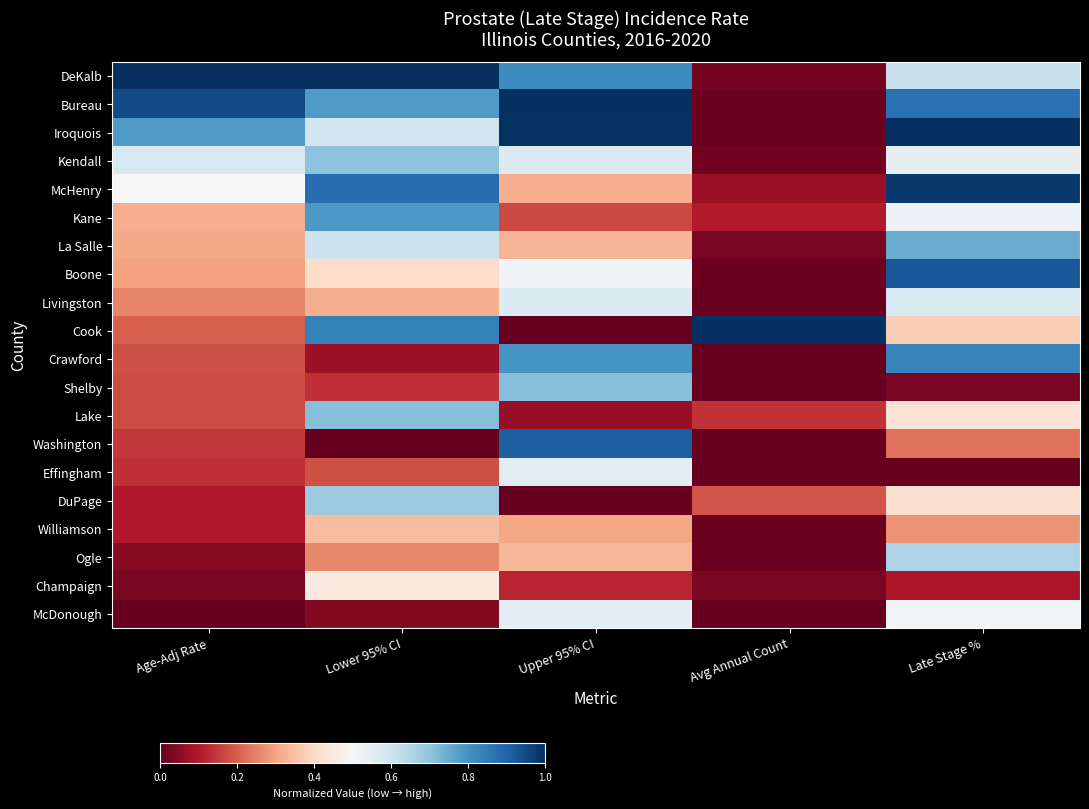

Reading left to right, list all the values displayed in this chart.

DeKalb: Age-Adj Rate=1.0	Lower 95% CI=1.0	Upper 95% CI=0.8	Avg Annual Count=0.0	Late Stage %=0.6
Bureau: Age-Adj Rate=0.9	Lower 95% CI=0.8	Upper 95% CI=1.0	Avg Annual Count=0.0	Late Stage %=0.9
Iroquois: Age-Adj Rate=0.8	Lower 95% CI=0.6	Upper 95% CI=1.0	Avg Annual Count=0.0	Late Stage %=1.0
Kendall: Age-Adj Rate=0.6	Lower 95% CI=0.7	Upper 95% CI=0.6	Avg Annual Count=0.0	Late Stage %=0.5
McHenry: Age-Adj Rate=0.5	Lower 95% CI=0.9	Upper 95% CI=0.3	Avg Annual Count=0.1	Late Stage %=1.0
Kane: Age-Adj Rate=0.3	Lower 95% CI=0.8	Upper 95% CI=0.2	Avg Annual Count=0.1	Late Stage %=0.5
La Salle: Age-Adj Rate=0.3	Lower 95% CI=0.6	Upper 95% CI=0.3	Avg Annual Count=0.0	Late Stage %=0.7
Boone: Age-Adj Rate=0.3	Lower 95% CI=0.4	Upper 95% CI=0.5	Avg Annual Count=0.0	Late Stage %=0.9
Livingston: Age-Adj Rate=0.3	Lower 95% CI=0.3	Upper 95% CI=0.6	Avg Annual Count=0.0	Late Stage %=0.6
Cook: Age-Adj Rate=0.2	Lower 95% CI=0.8	Upper 95% CI=0.0	Avg Annual Count=1.0	Late Stage %=0.4
Crawford: Age-Adj Rate=0.2	Lower 95% CI=0.1	Upper 95% CI=0.8	Avg Annual Count=0.0	Late Stage %=0.8
Shelby: Age-Adj Rate=0.2	Lower 95% CI=0.1	Upper 95% CI=0.7	Avg Annual Count=0.0	Late Stage %=0.0
Lake: Age-Adj Rate=0.2	Lower 95% CI=0.7	Upper 95% CI=0.1	Avg Annual Count=0.1	Late Stage %=0.4
Washington: Age-Adj Rate=0.1	Lower 95% CI=0.0	Upper 95% CI=0.9	Avg Annual Count=0.0	Late Stage %=0.2
Effingham: Age-Adj Rate=0.1	Lower 95% CI=0.2	Upper 95% CI=0.6	Avg Annual Count=0.0	Late Stage %=0.0
DuPage: Age-Adj Rate=0.1	Lower 95% CI=0.7	Upper 95% CI=0.0	Avg Annual Count=0.2	Late Stage %=0.4
Williamson: Age-Adj Rate=0.1	Lower 95% CI=0.3	Upper 95% CI=0.3	Avg Annual Count=0.0	Late Stage %=0.3
Ogle: Age-Adj Rate=0.0	Lower 95% CI=0.3	Upper 95% CI=0.3	Avg Annual Count=0.0	Late Stage %=0.7
Champaign: Age-Adj Rate=0.0	Lower 95% CI=0.5	Upper 95% CI=0.1	Avg Annual Count=0.0	Late Stage %=0.1
McDonough: Age-Adj Rate=0.0	Lower 95% CI=0.0	Upper 95% CI=0.6	Avg Annual Count=0.0	Late Stage %=0.5